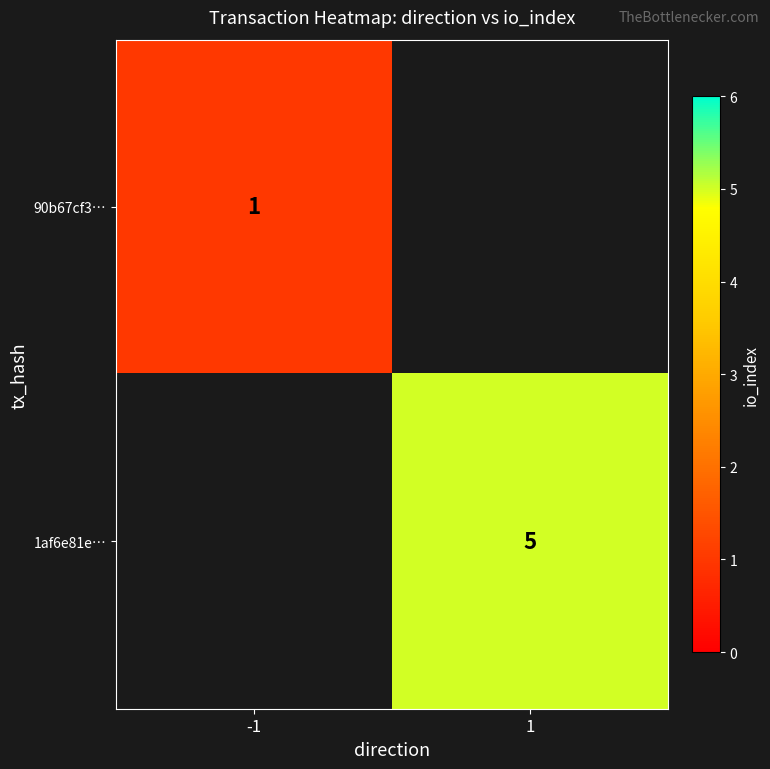

The value of 1af6e81e… at 1 is 3. True or false?

False